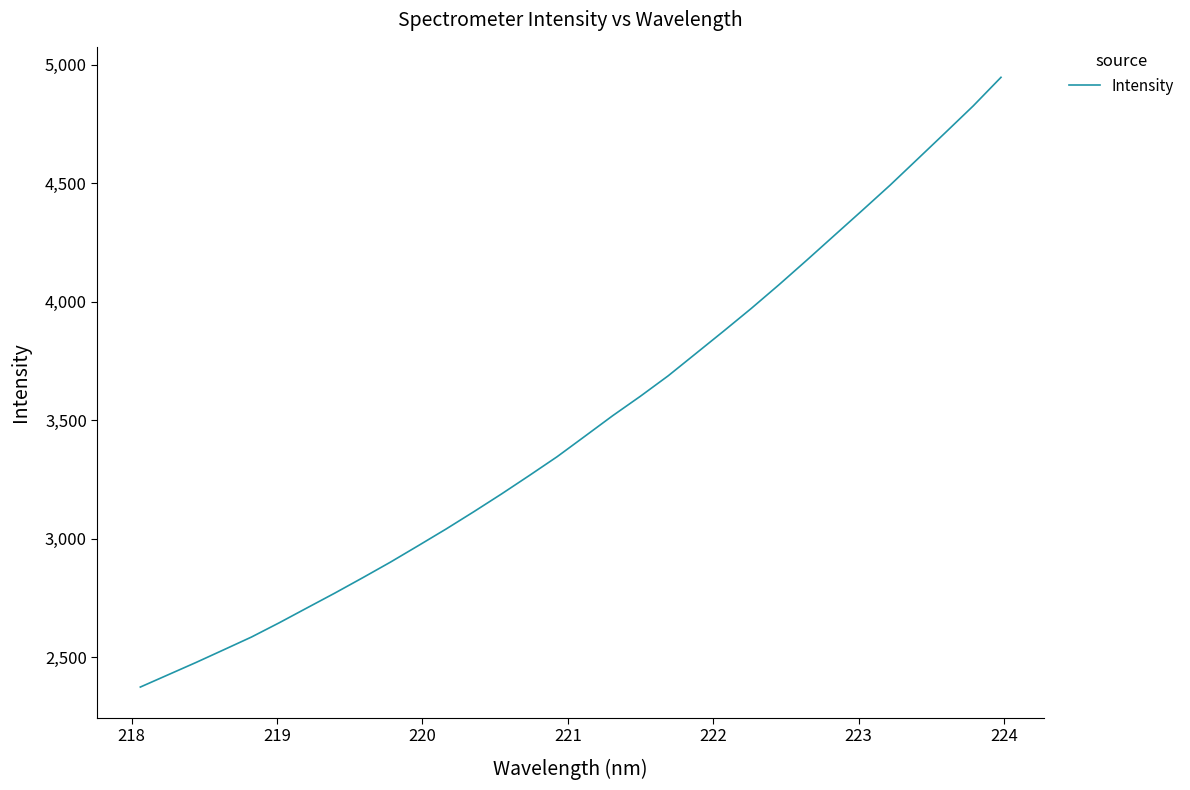

What is the difference between the maximum and minimum values?

2571.9